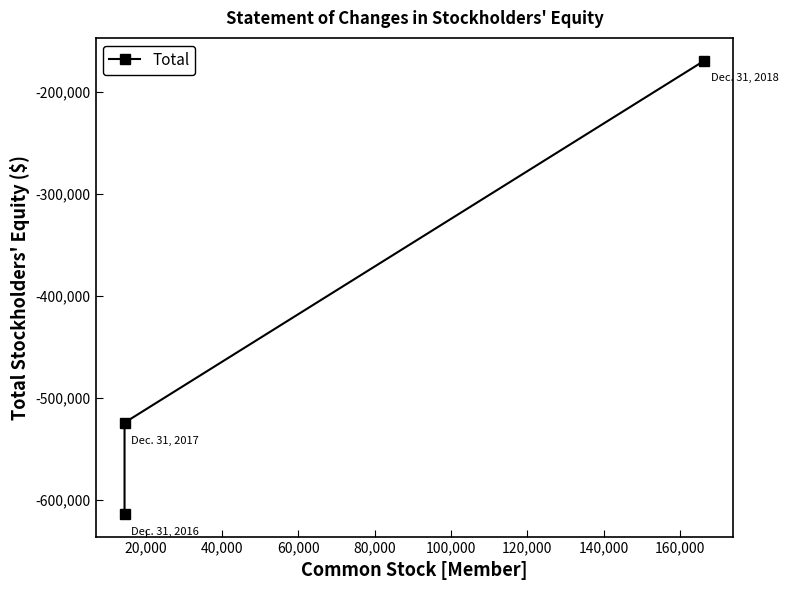

How many lines are shown in the chart?

1